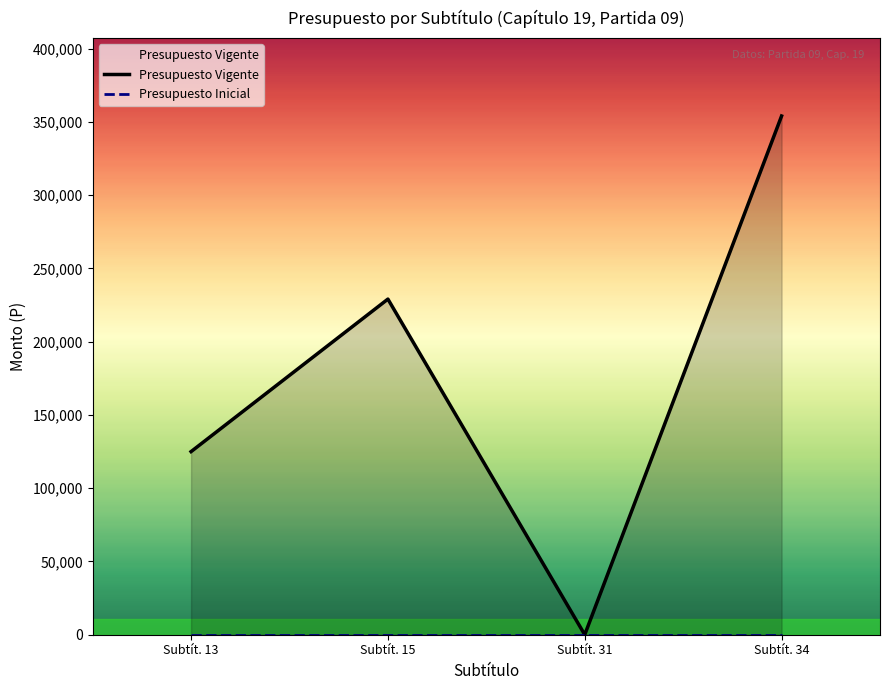

True or false: Presupuesto Vigente has more than 0 interior local peaks.

True